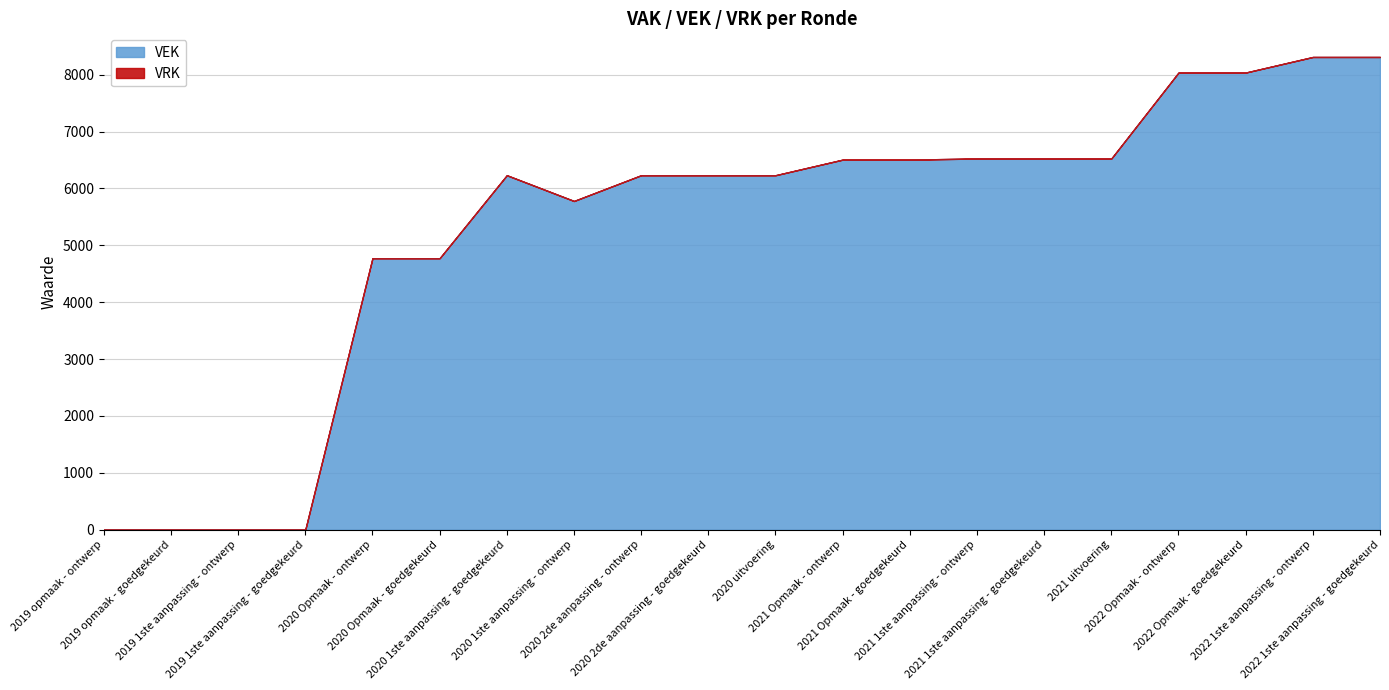

What is the greatest value displayed?

8312